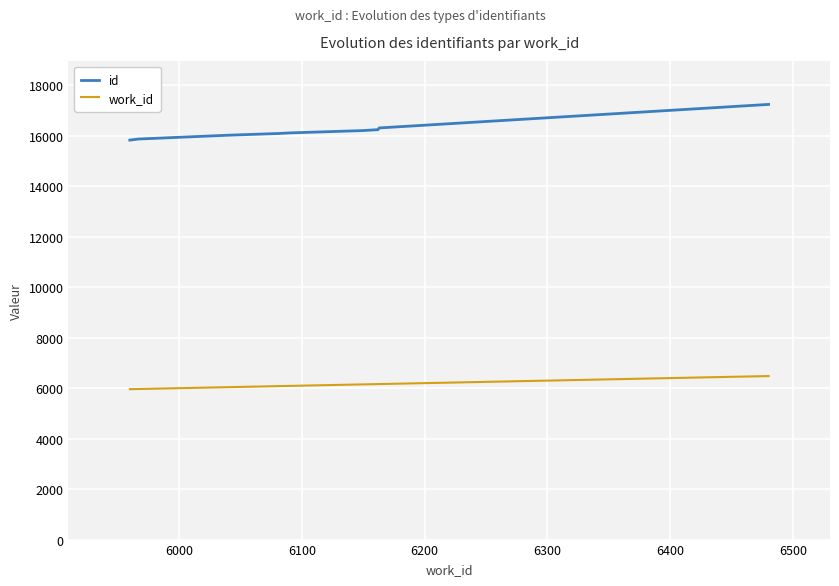

What is the smallest value displayed?

5960